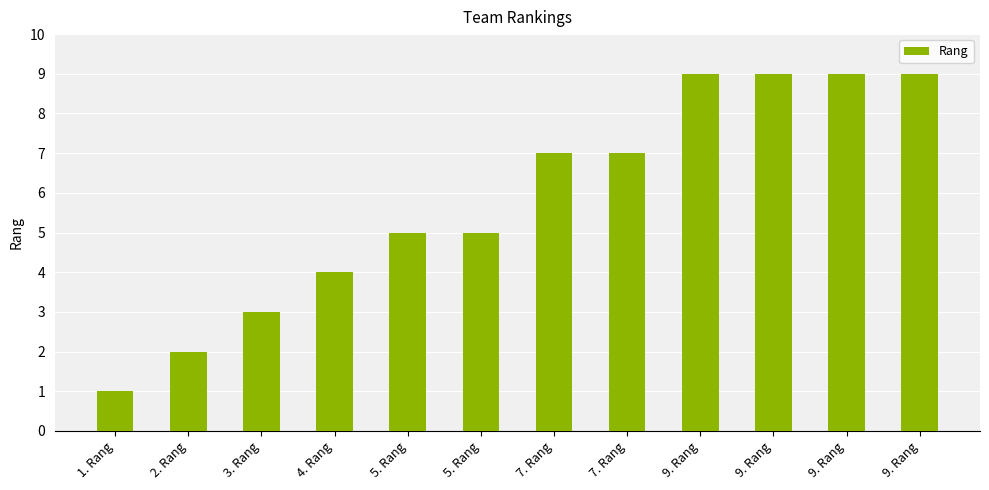

List the labels in order of value, smallest first.

1. Rang, 2. Rang, 3. Rang, 4. Rang, 5. Rang, 5. Rang, 7. Rang, 7. Rang, 9. Rang, 9. Rang, 9. Rang, 9. Rang